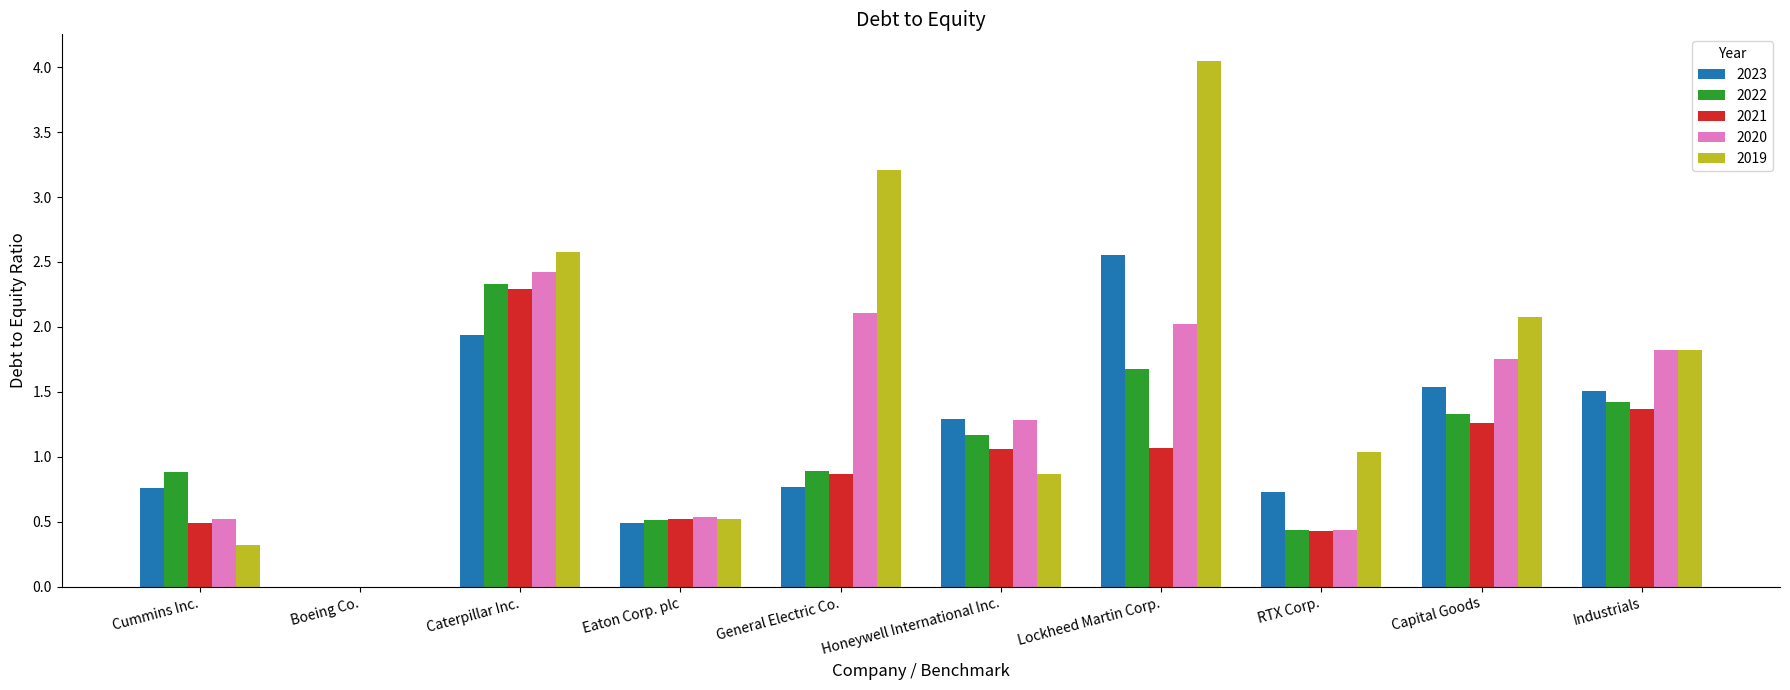

Is the value of 2020 at Lockheed Martin Corp. greater than the value of 2021 at Industrials?

Yes